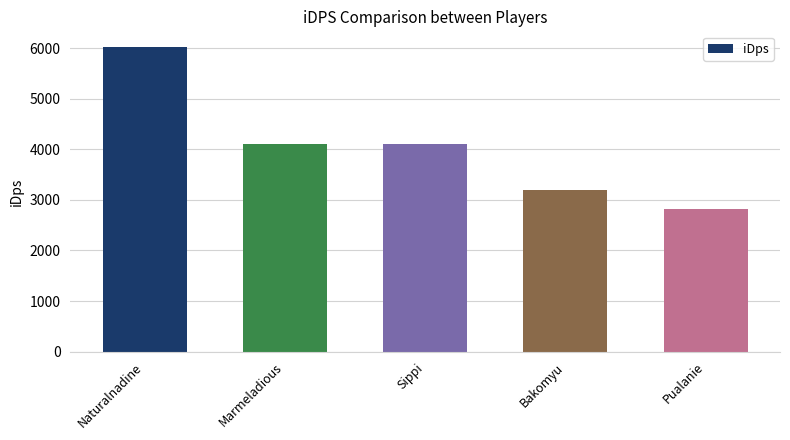

Where is the data nearest to the value 4426?

Marmeladious